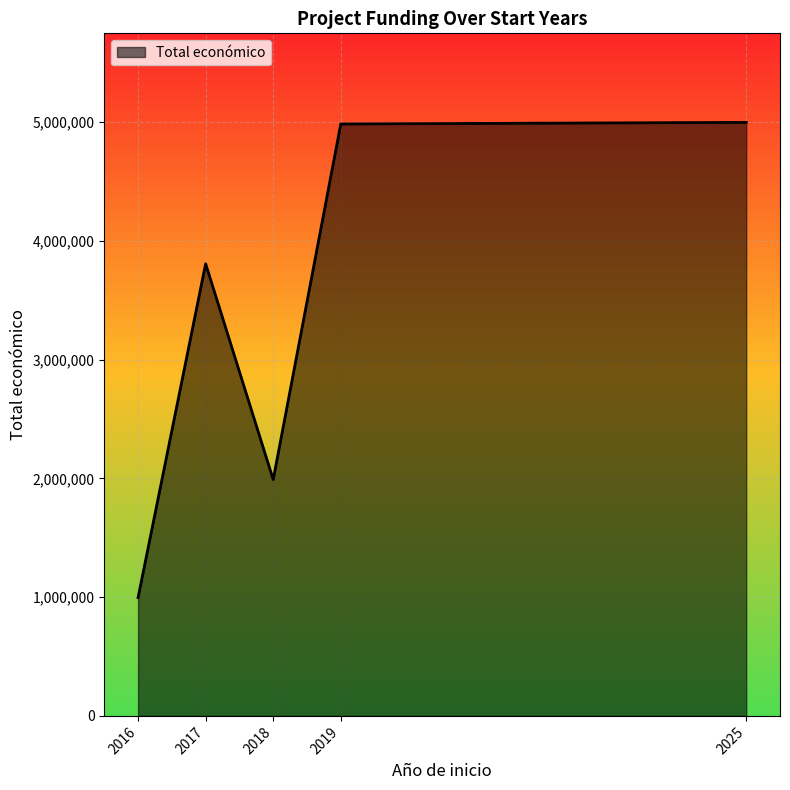

Is it true that the value at 2017 is 685911?

False